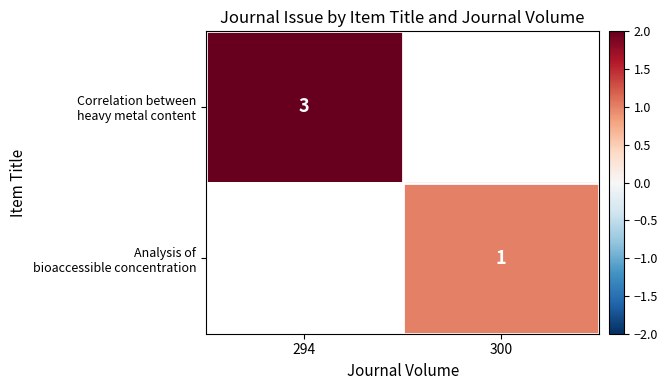

List the series in order of their peak value, highest first.

Correlation between heavy metal content, Analysis of bioaccessible concentration